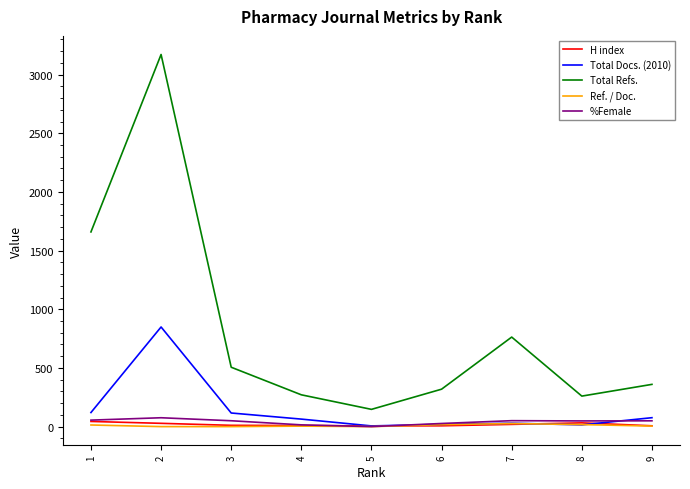

How many distinct data groups are displayed?

5